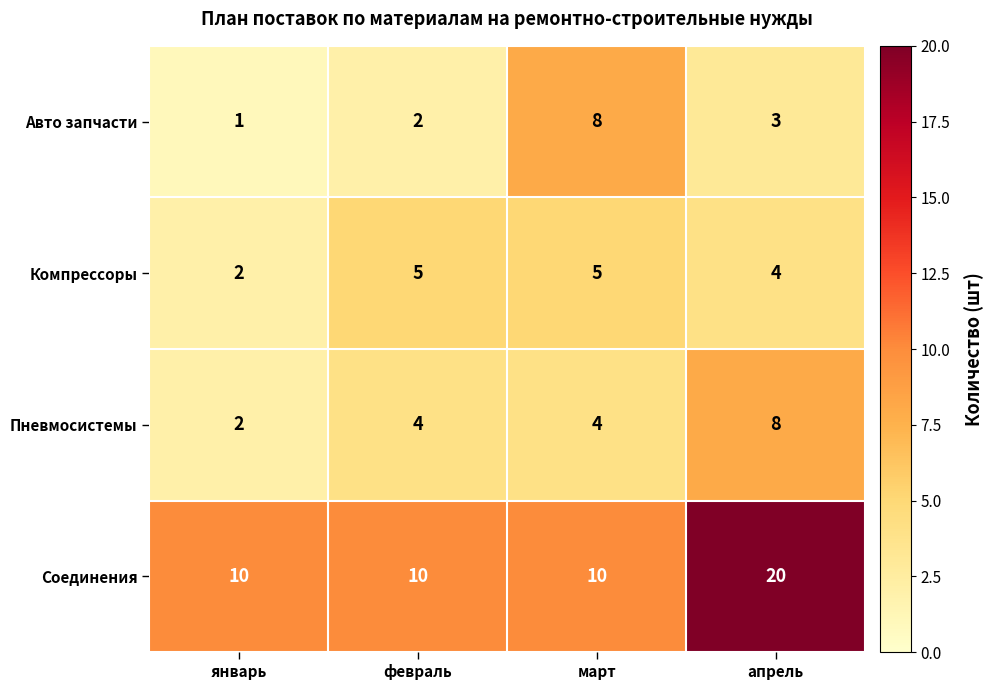

How many distinct data groups are displayed?

4